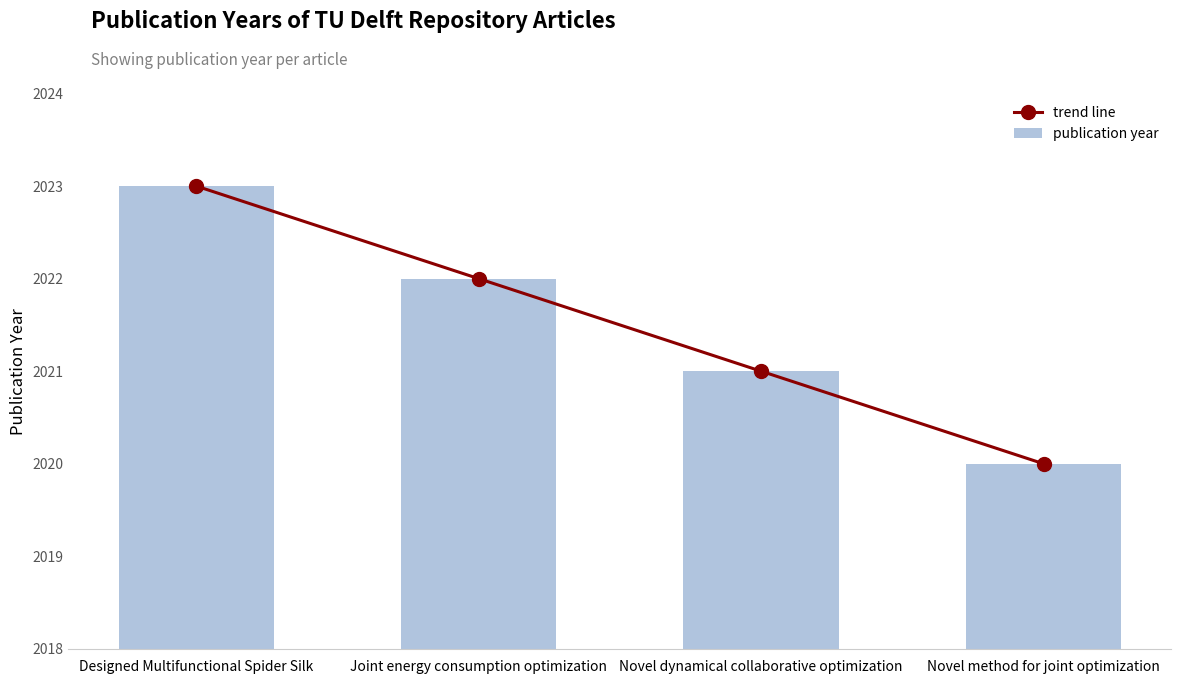

What is the label of the 1st bar from the left?

Designed Multifunctional Spider Silk